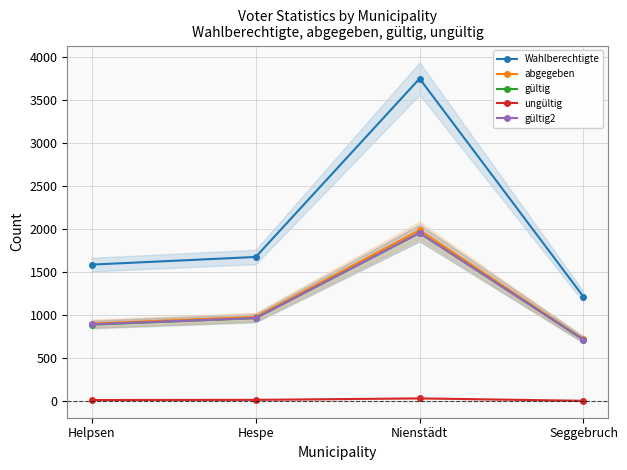

How many series are shown in this chart?

5